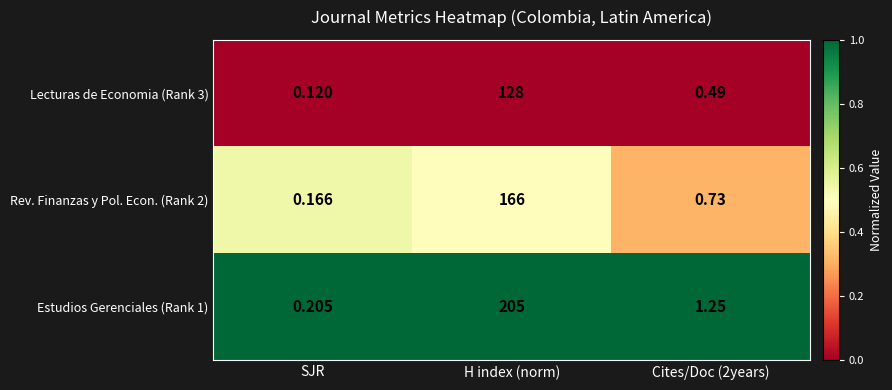

At how many categories does at least one series exceed 0?

3